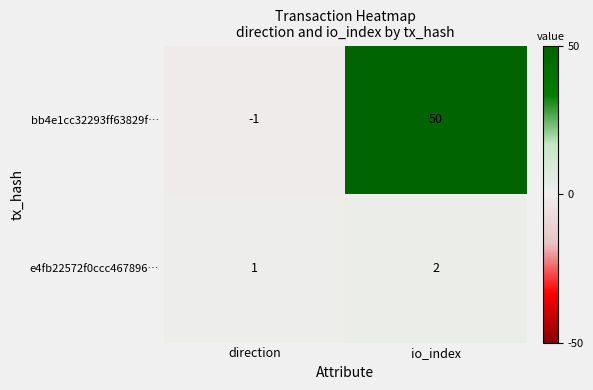

What is the difference between the maximum and minimum values in the bb4e1cc32293ff63829f… series?

51